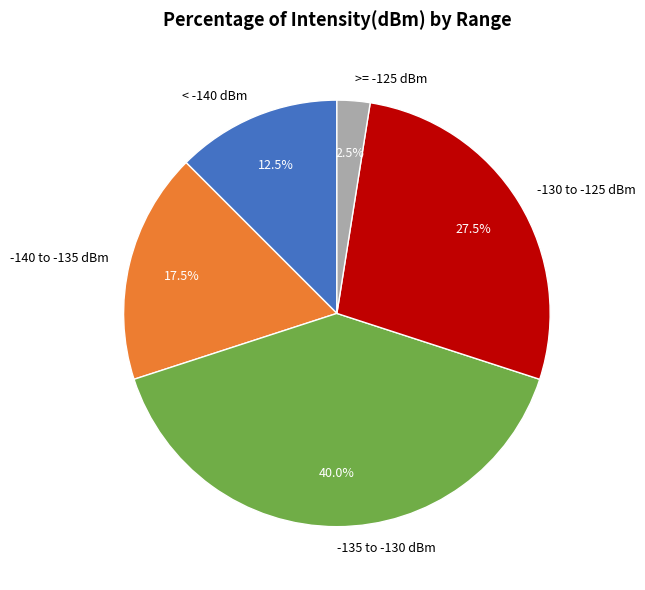

What portion of the pie excludes -140 to -135 dBm?

82.5%